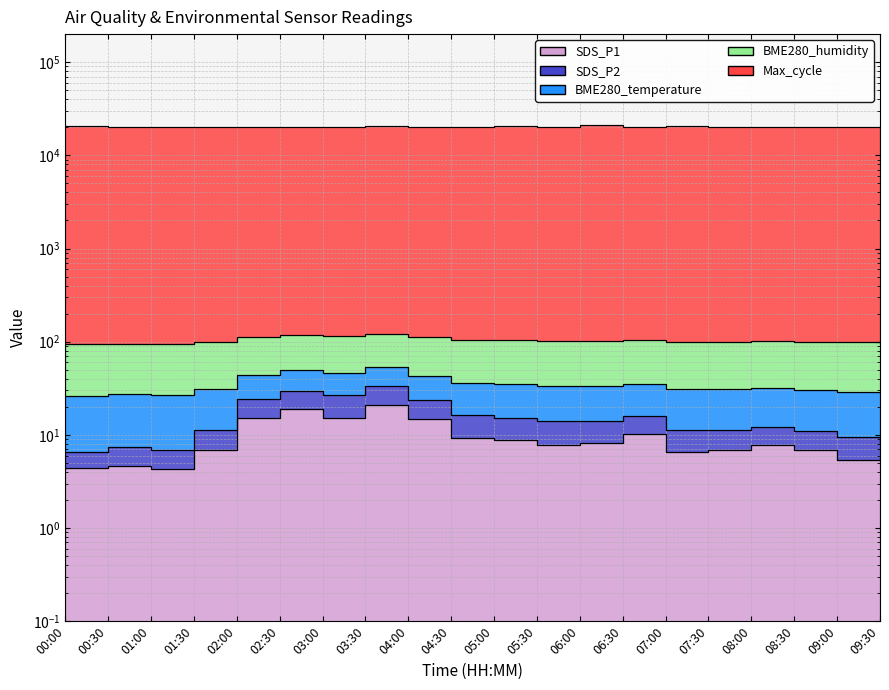

Does the chart display data point markers on the line(s)?

No